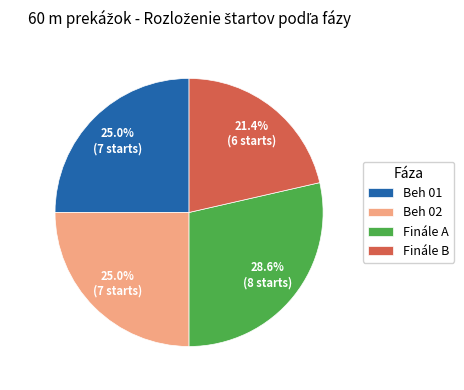

What is the largest slice in the pie chart?

Finále A